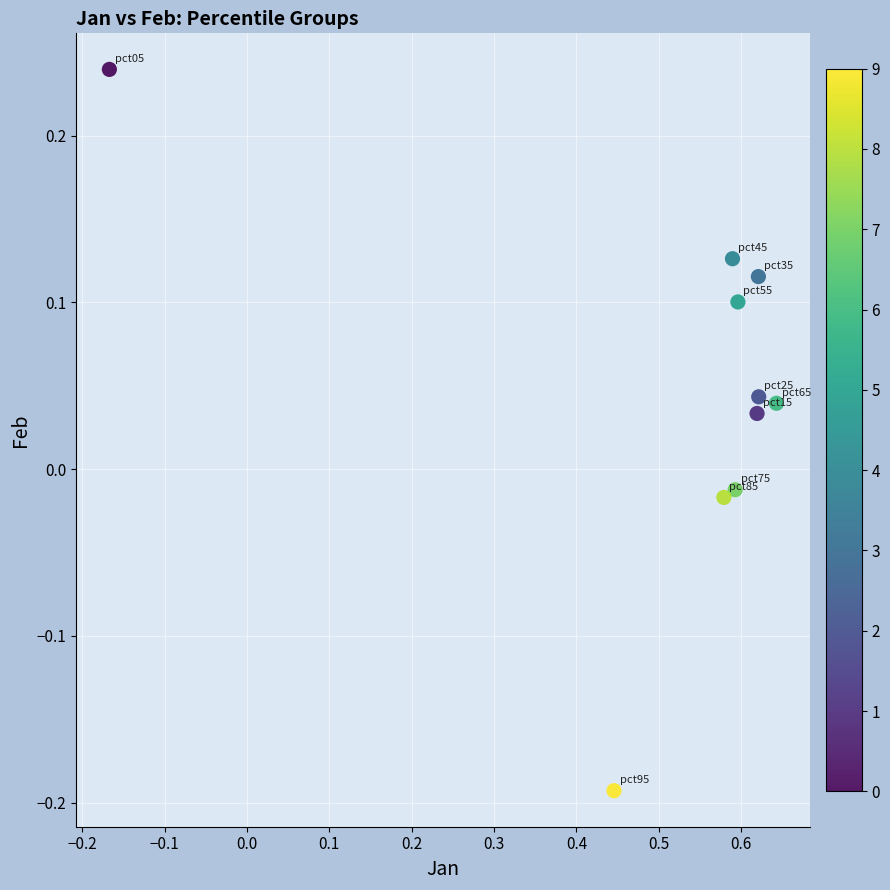

What is the average X value?

0.5